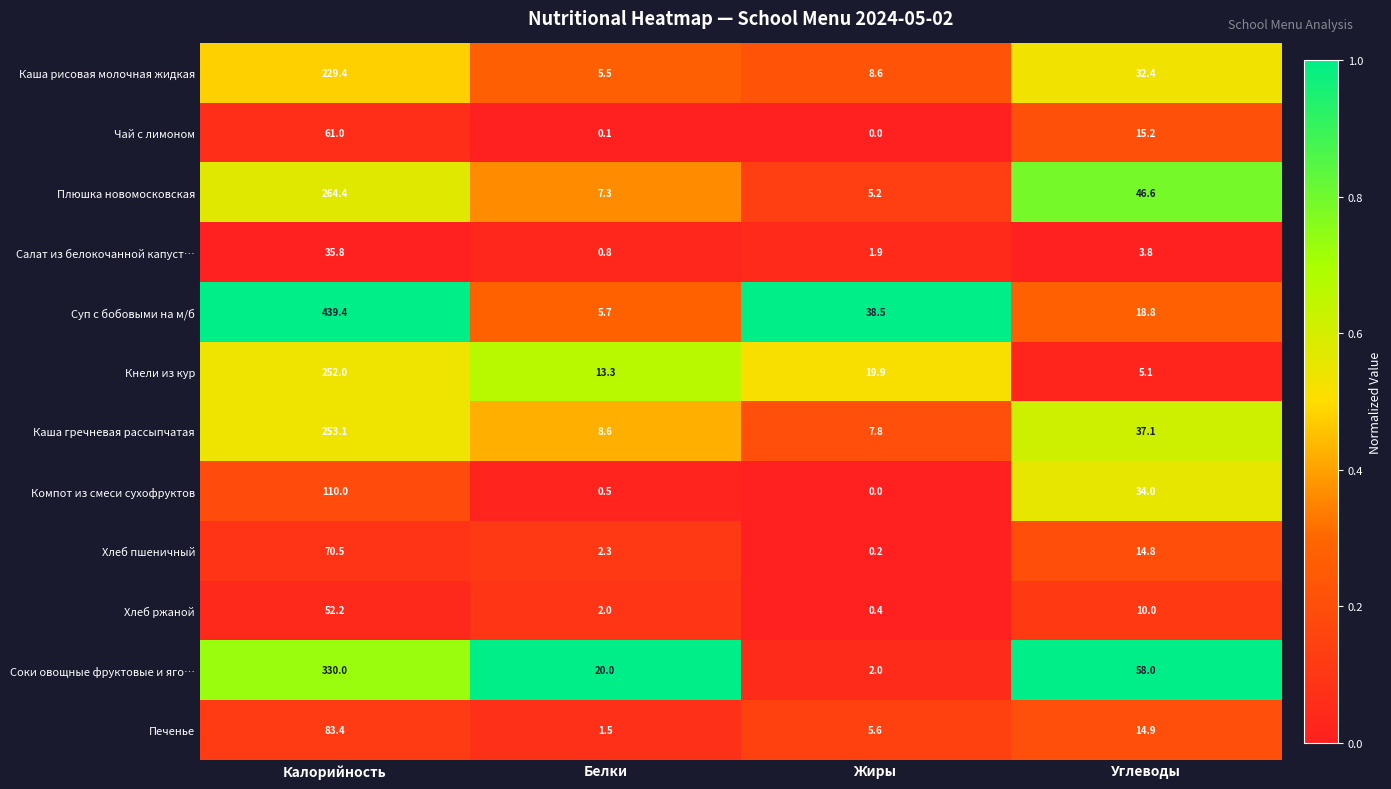

Which series has the largest total across all categories?

Суп с бобовыми на м/б